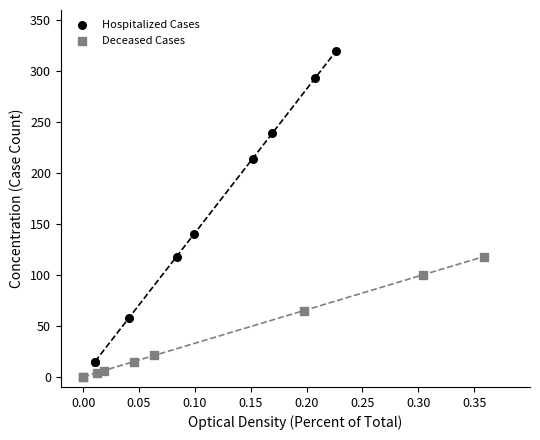

Which series reaches the minimum Y coordinate?

Deceased Cases